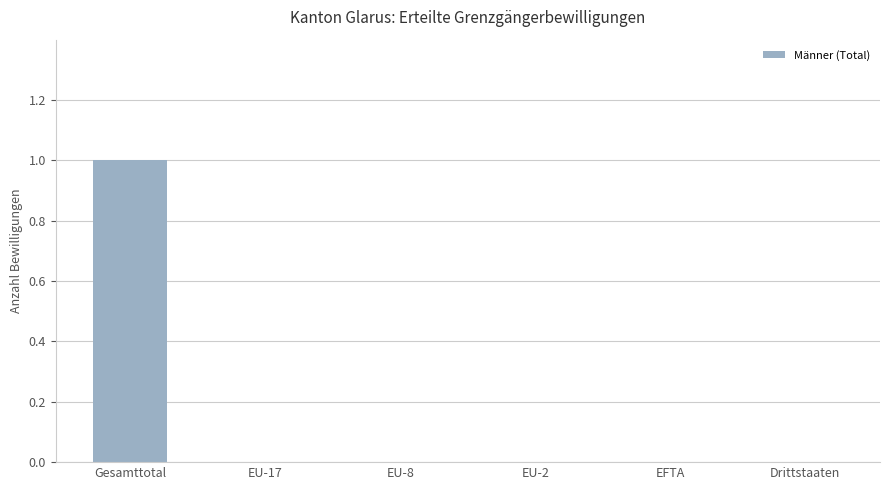

Is it true that the value at EU-8 is 1?

False